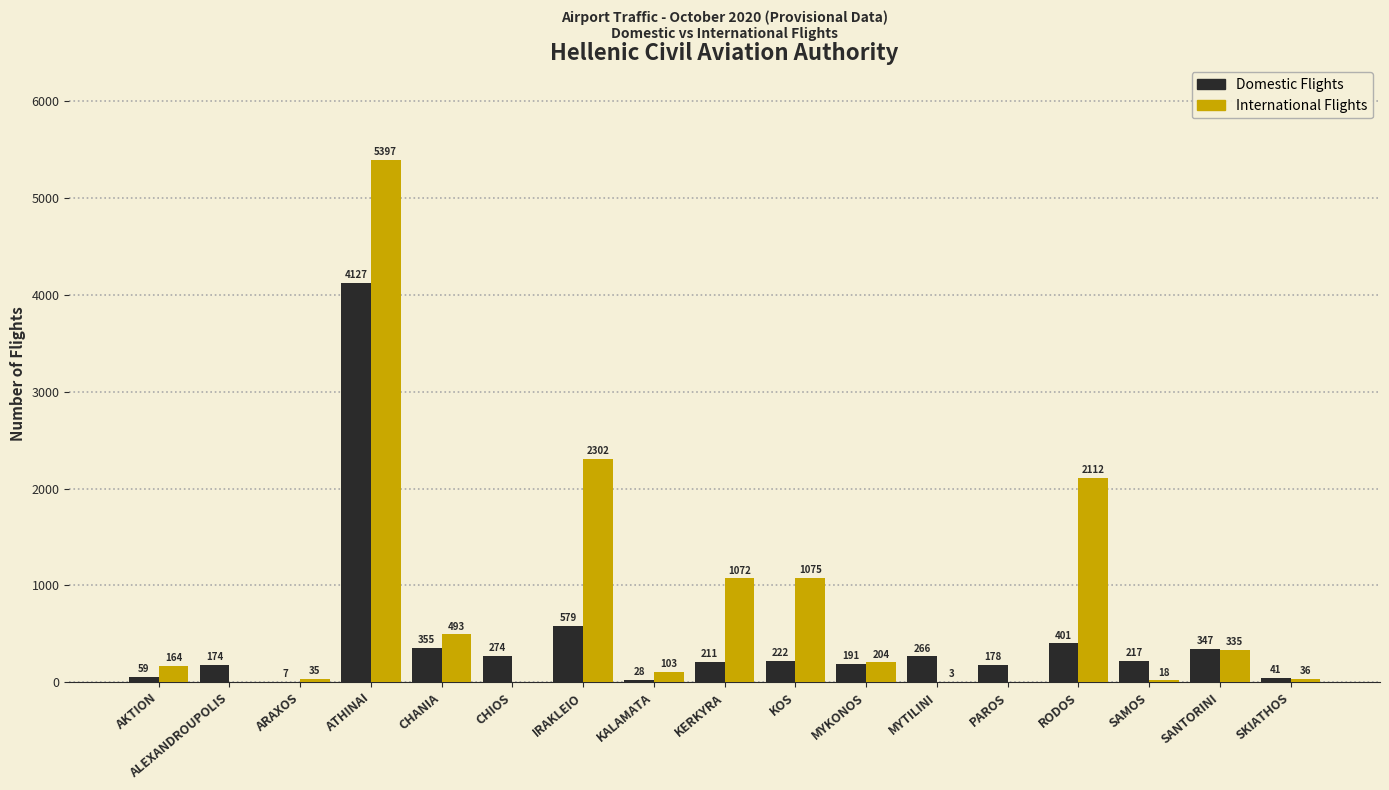

At which label does Domestic Flights first exceed 217?

ATHINAI